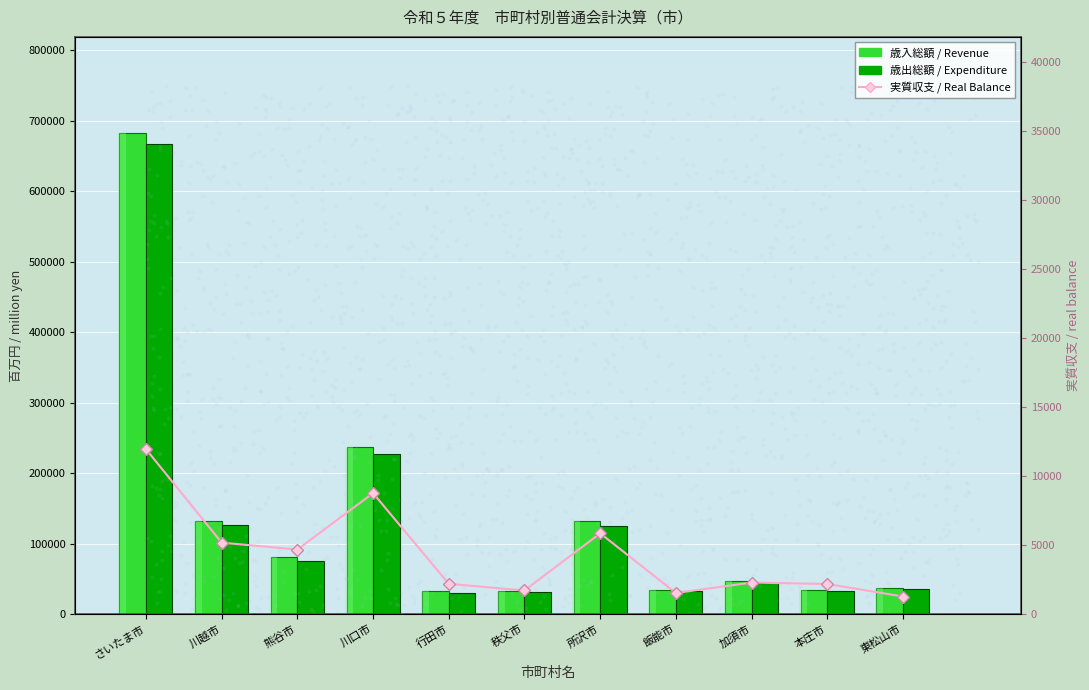

The value of 歳出総額 / Expenditure at さいたま市 is 331777. True or false?

False